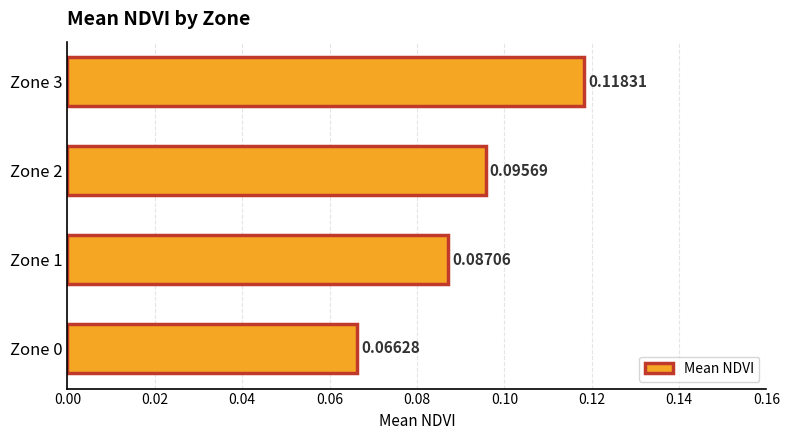

What is the sum of all values?

0.4